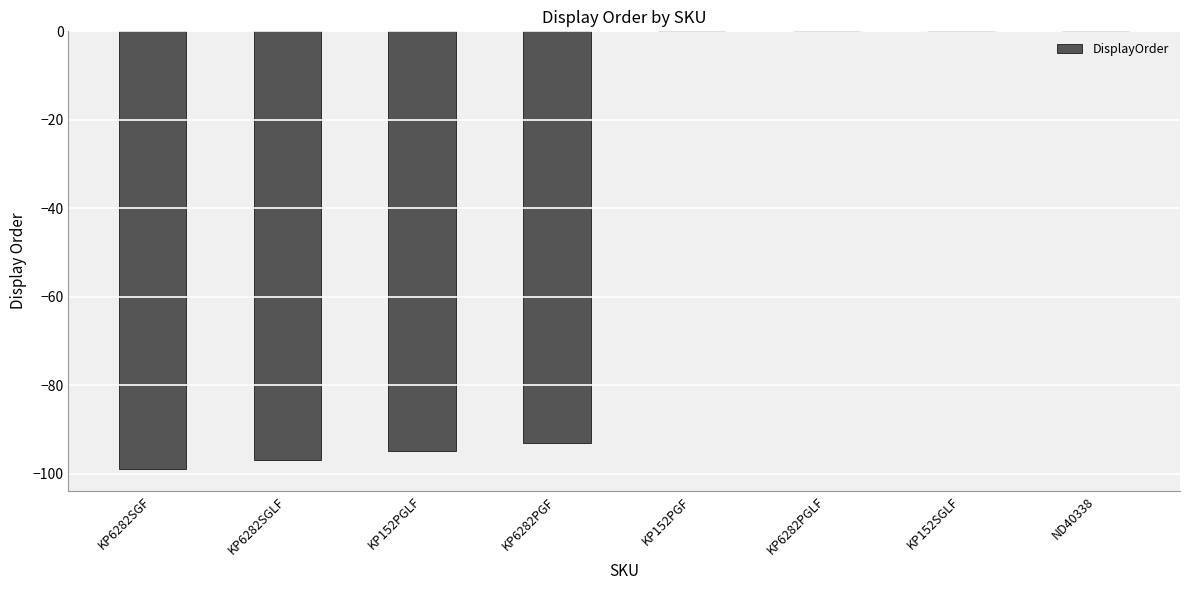

What is the change in value from KP6282SGLF to ND40338?

+97